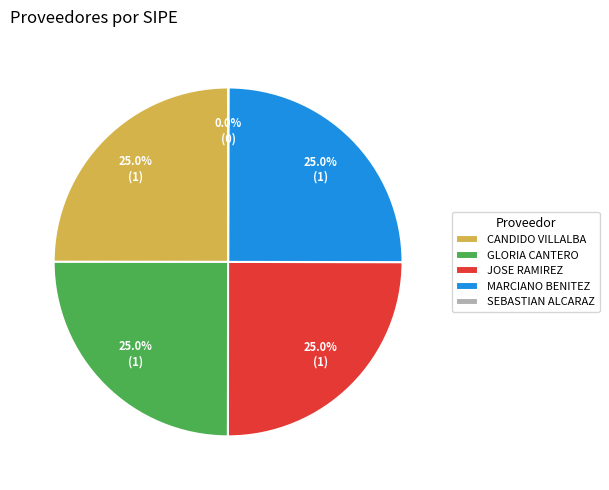

Is MARCIANO BENITEZ the majority of the pie?

No